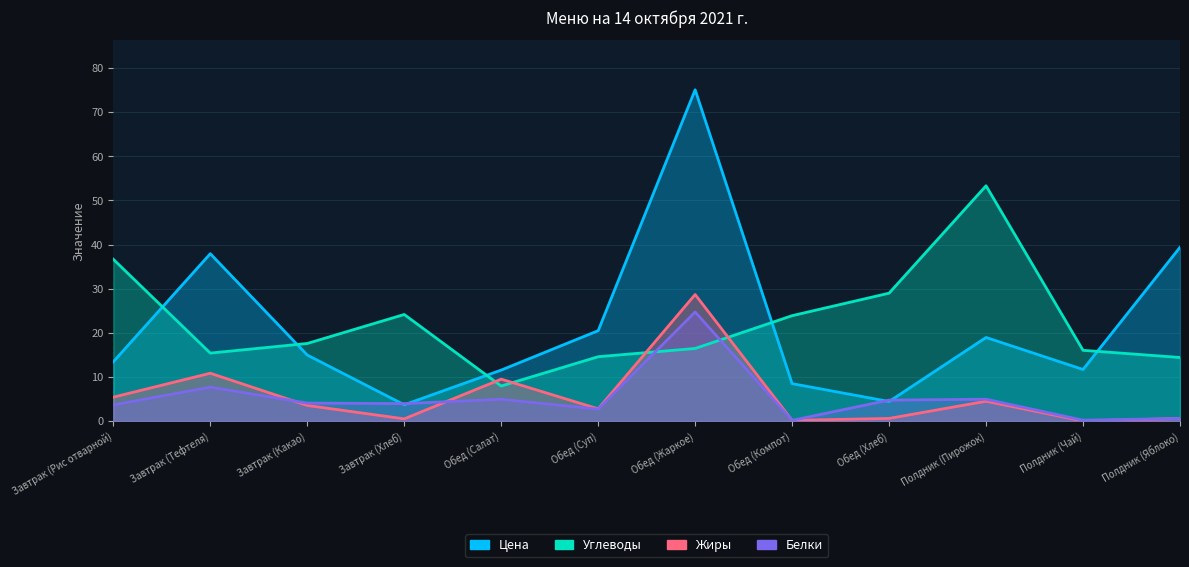

The Белки series shows 7.0 at Завтрак (Какао). True or false?

False